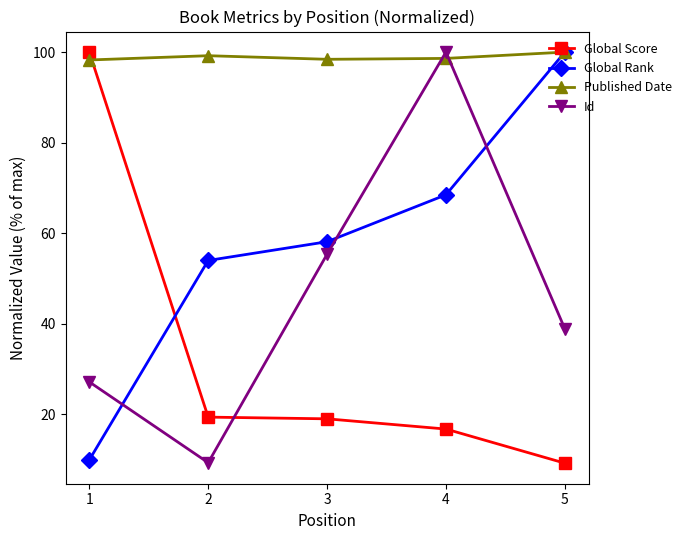

True or false: Global Rank has a value of 100.0 at 5.

True